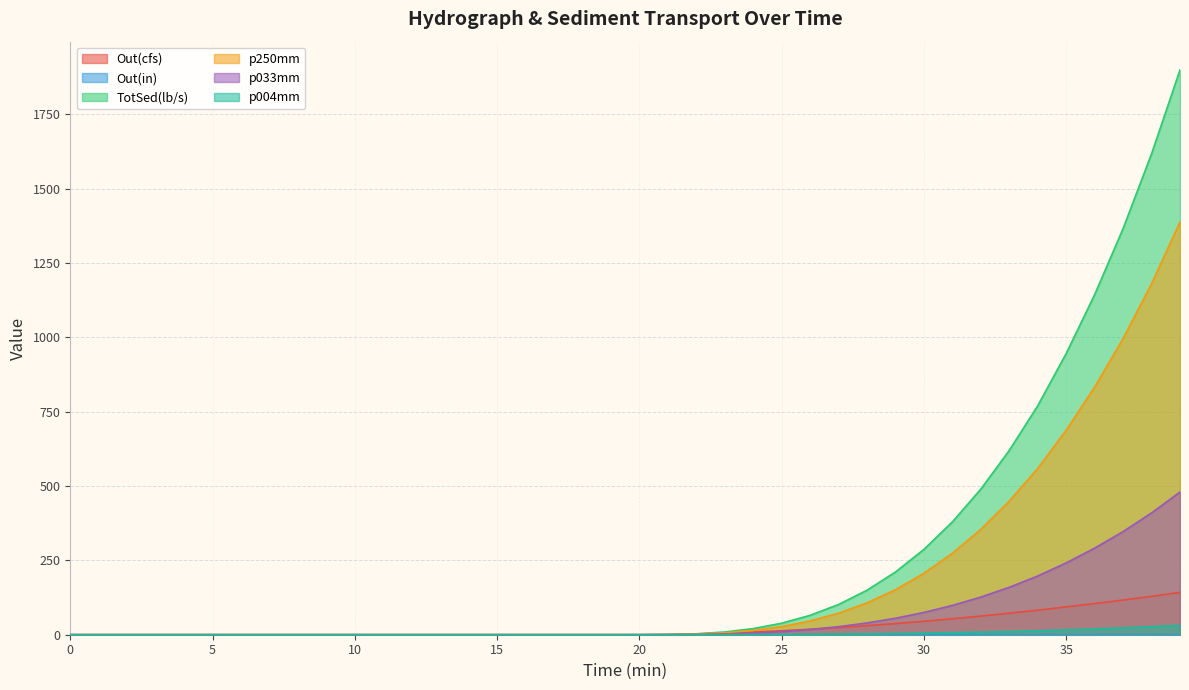

What are all the series names shown in the legend?

Out(cfs), Out(in), TotSed(lb/s), p250mm, p033mm, p004mm